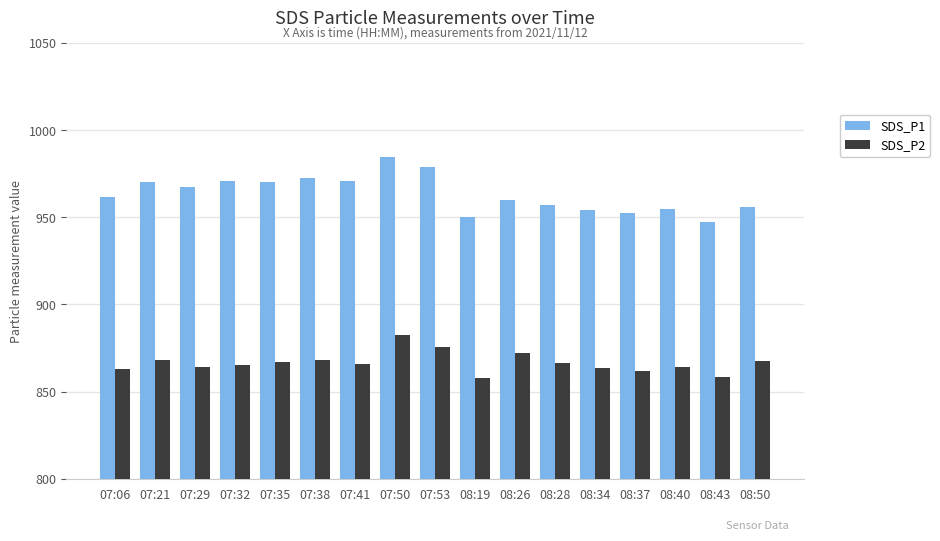

Rank the series at 07:21 from lowest to highest value.

SDS_P2, SDS_P1